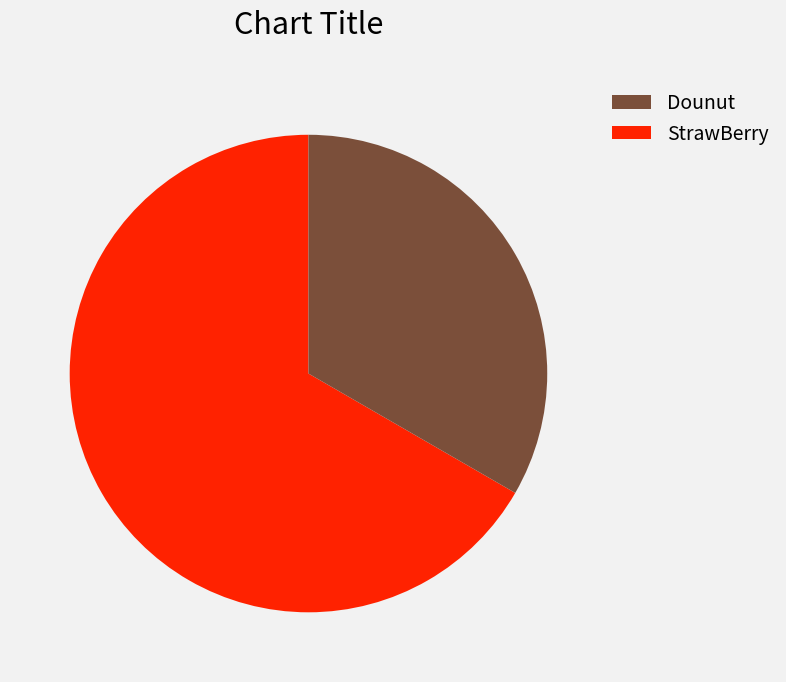

Is there a majority slice in this chart?

Yes